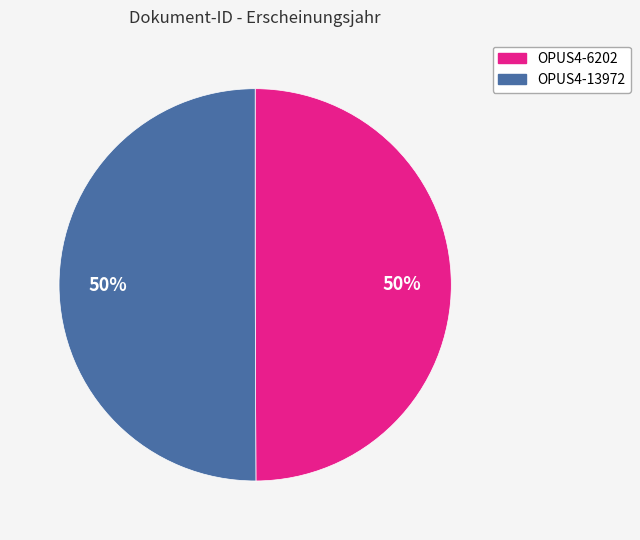

Is it true that OPUS4-13972 is 56% of the pie?

False